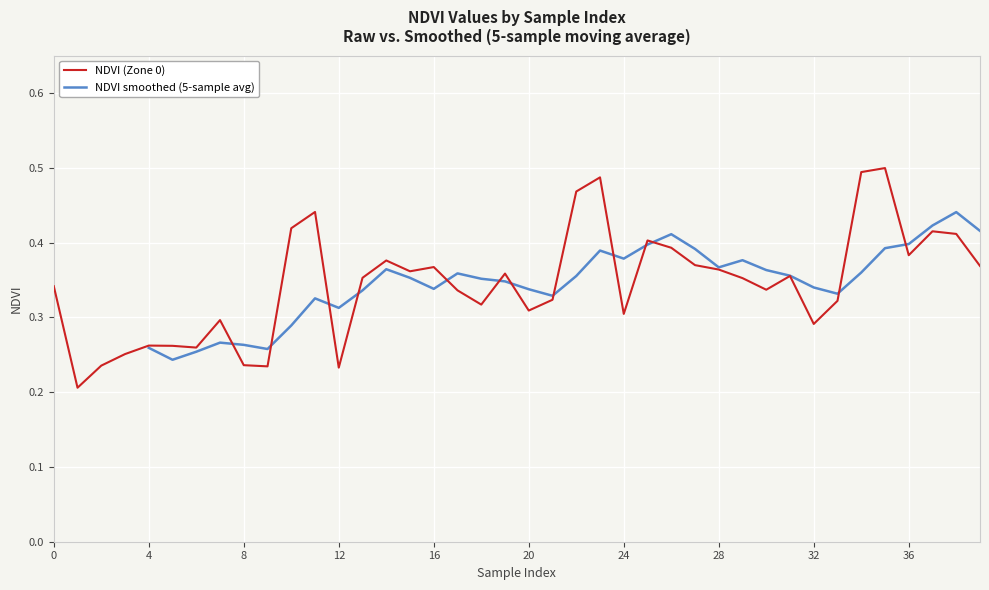

Does the chart display data point markers on the line(s)?

No